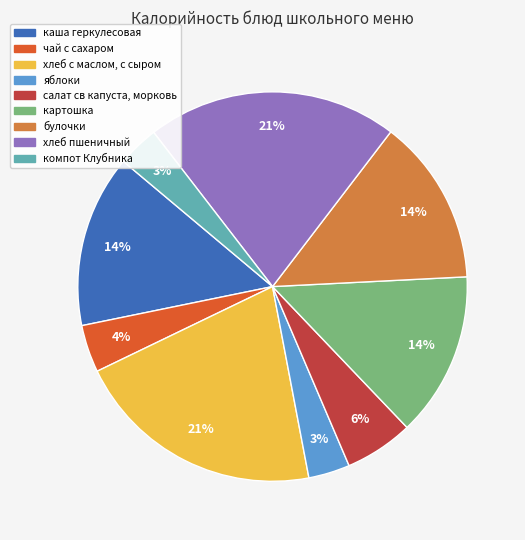

Is it true that хлеб пшеничный is 32% of the pie?

False